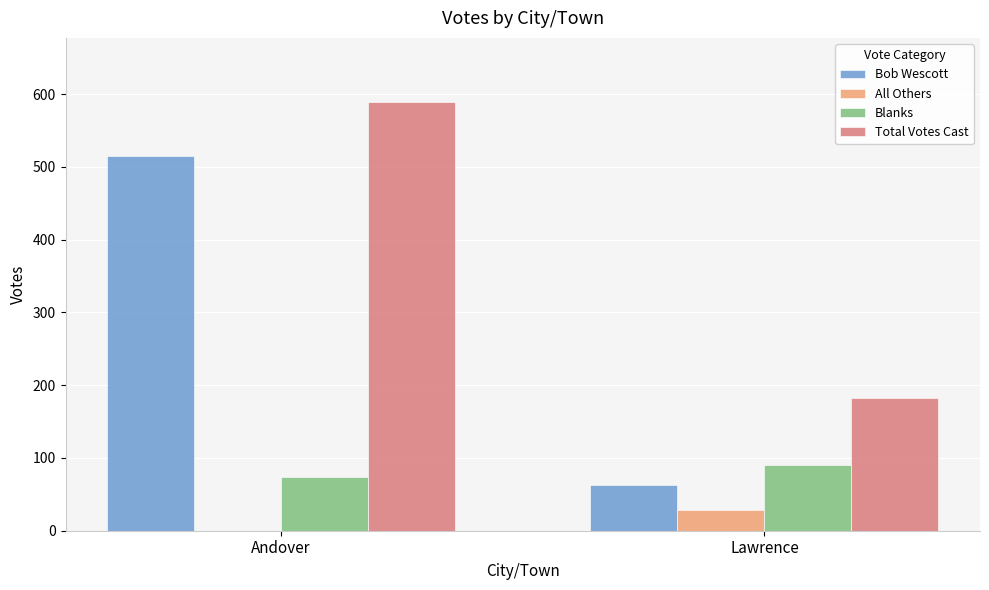

Is the value of Blanks at Andover greater than the value of Bob Wescott at Lawrence?

Yes